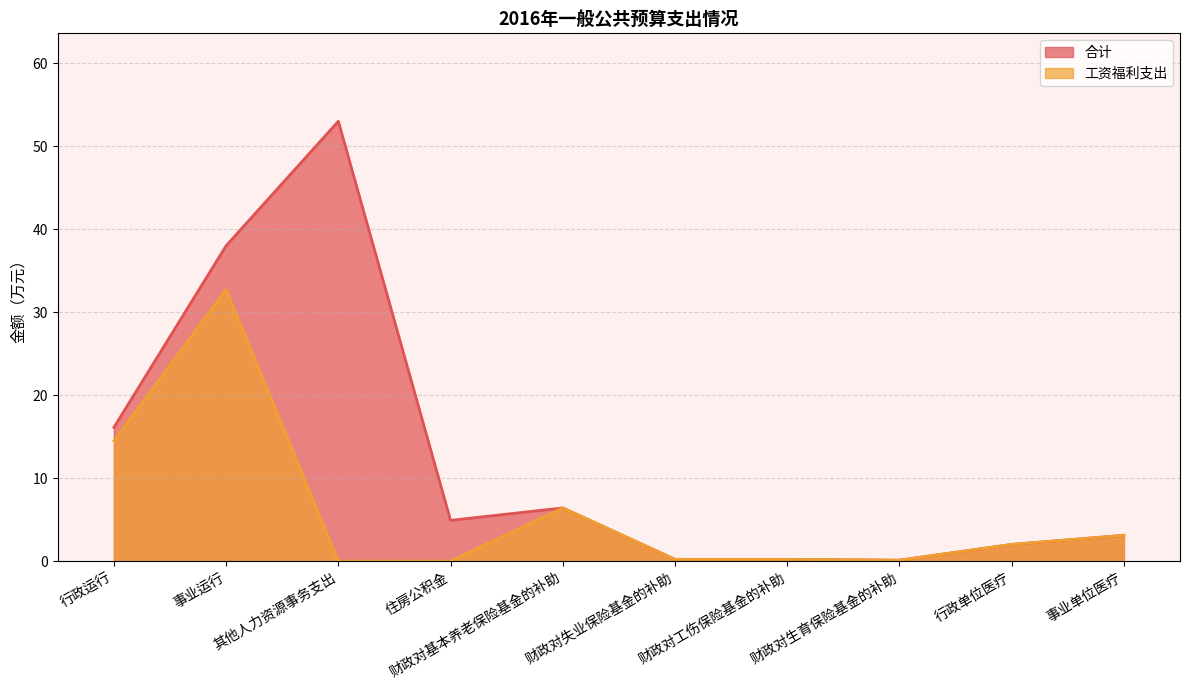

At which label does 合计 first exceed 4?

行政运行